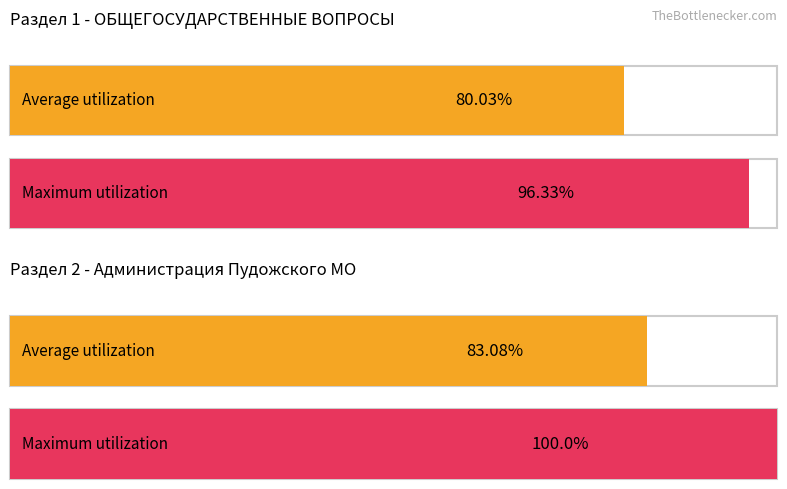

What are all the series names shown in the legend?

Average utilization, Maximum utilization